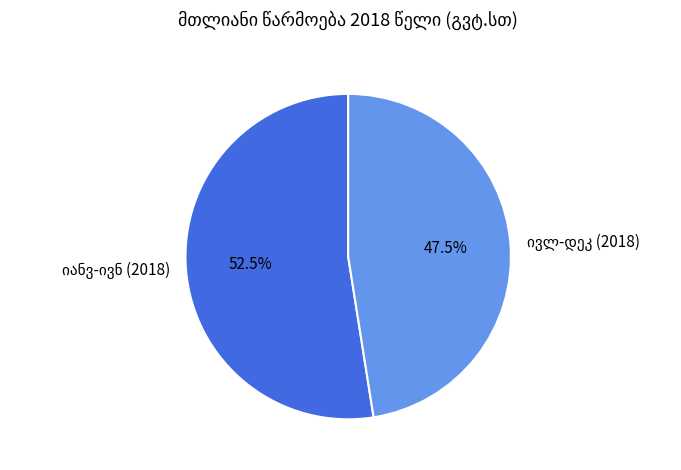

Is there any slice that represents more than half of the pie?

Yes